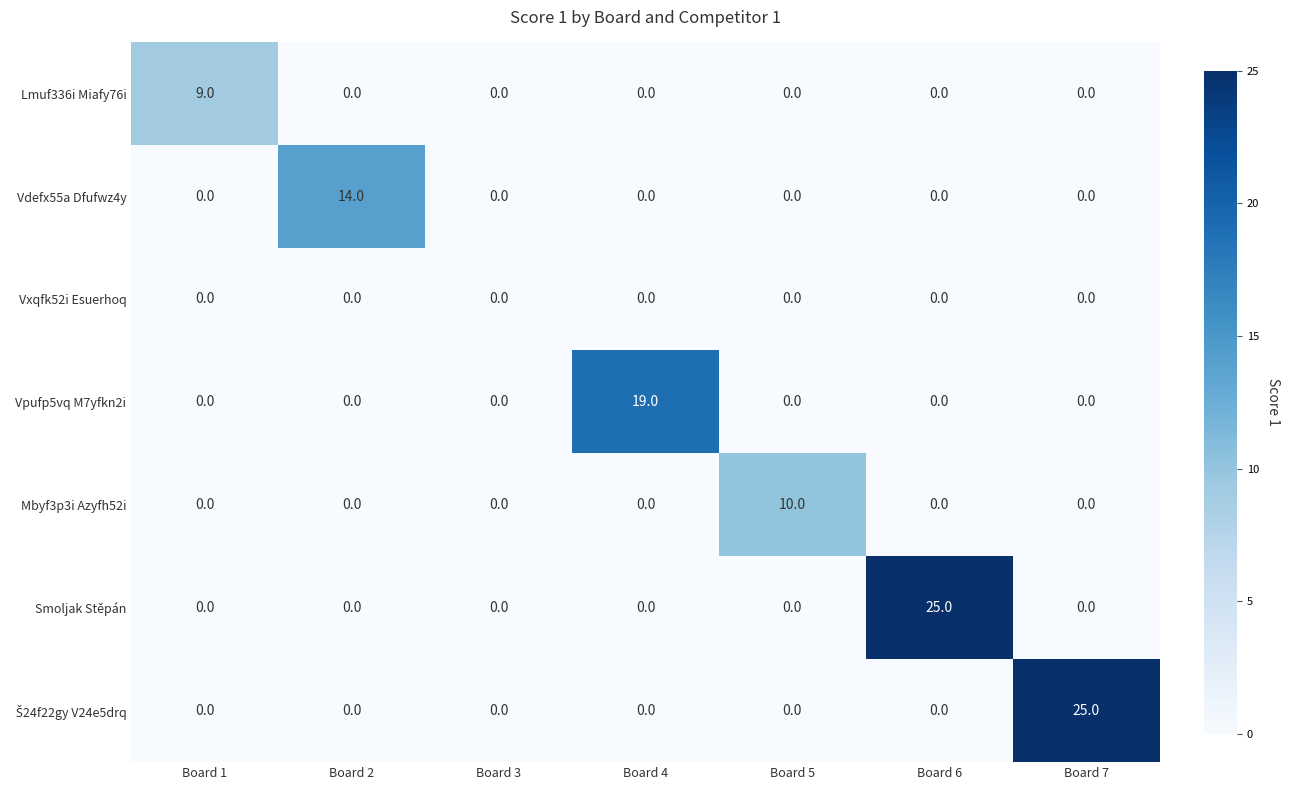

What is the sum of the Lmuf336i Miafy76i values at Board 1 and Board 2?

9